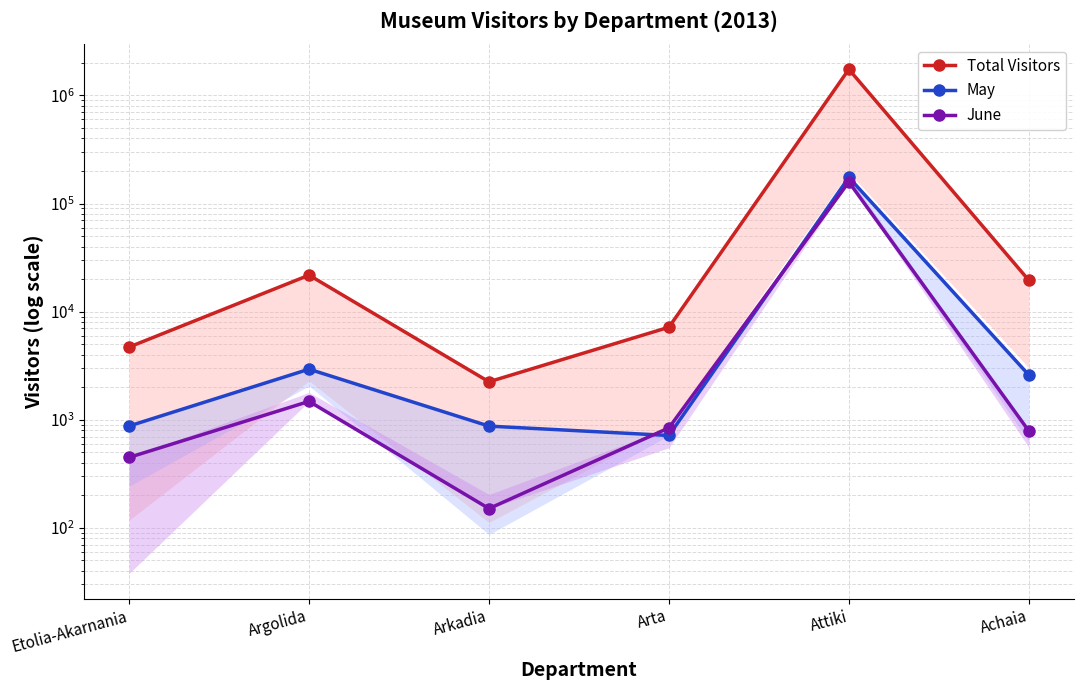

What is the approximate value of May at Achaia, to the nearest 100?

2600